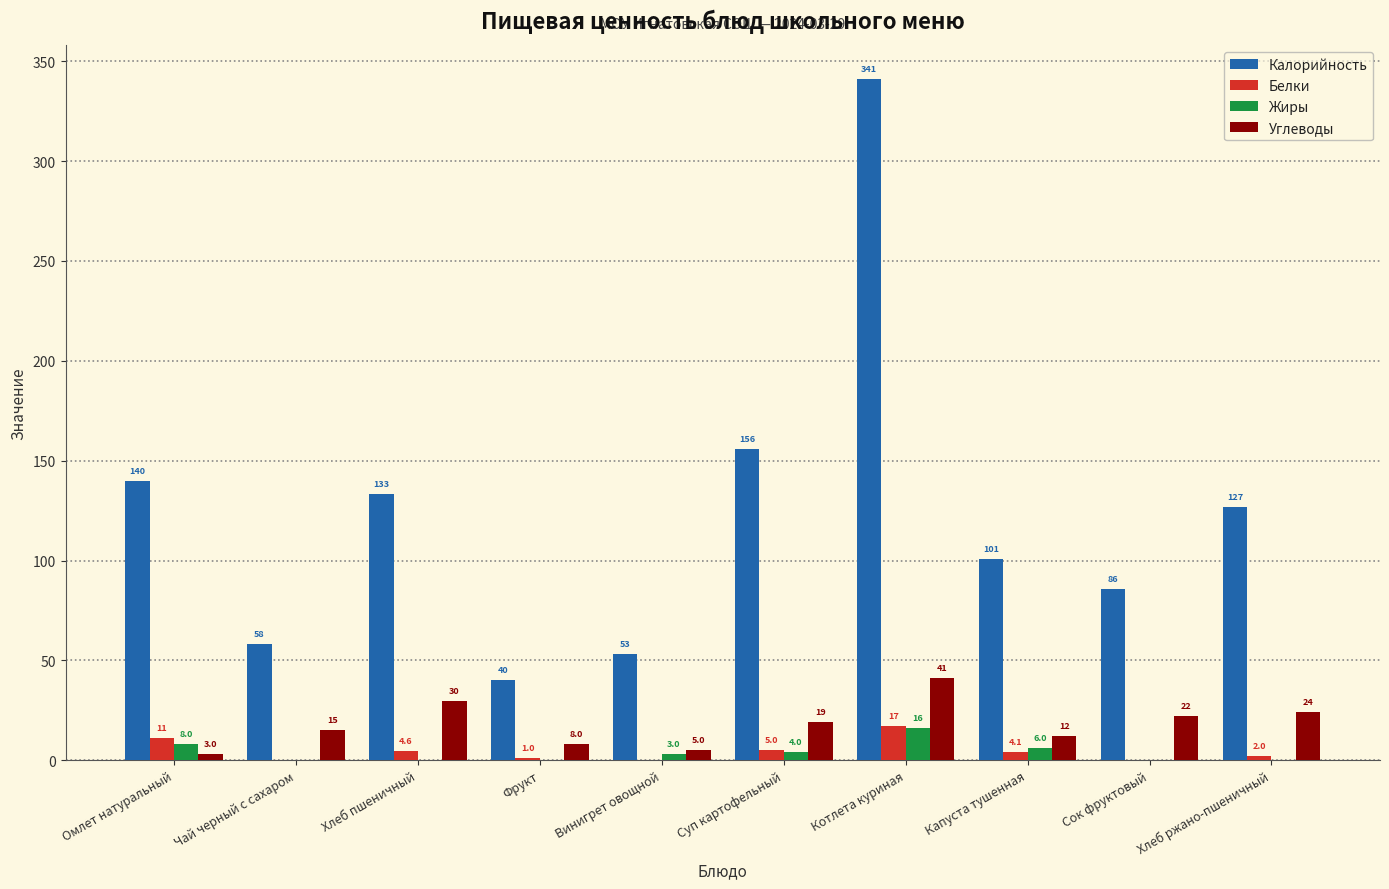

Are the bars grouped side by side (vs. stacked)?

Yes